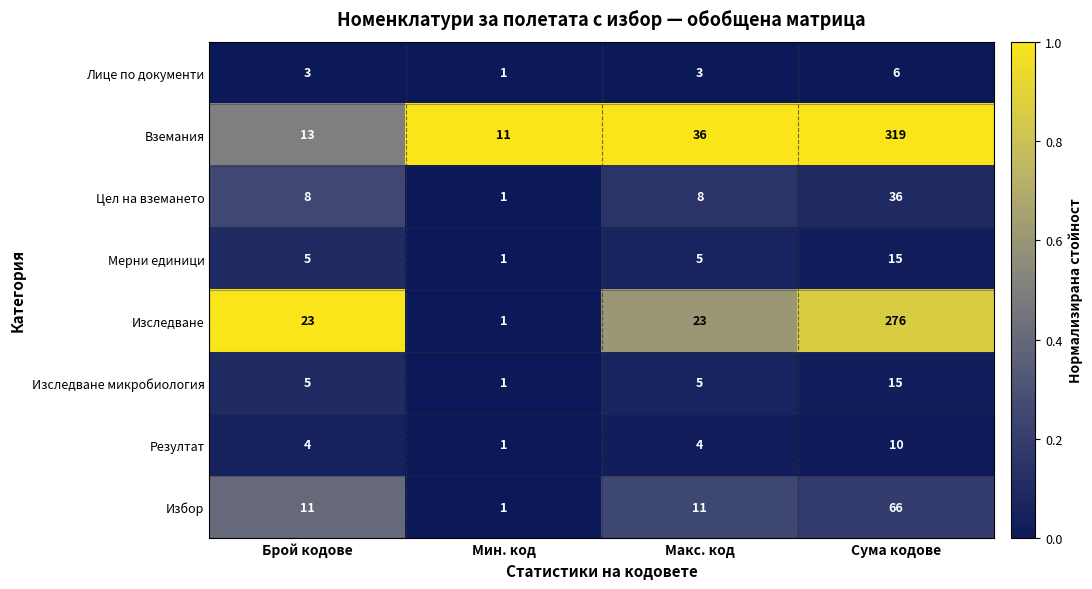

Is the value of Избор at Мин. код greater than the value of Вземания at Мин. код?

No